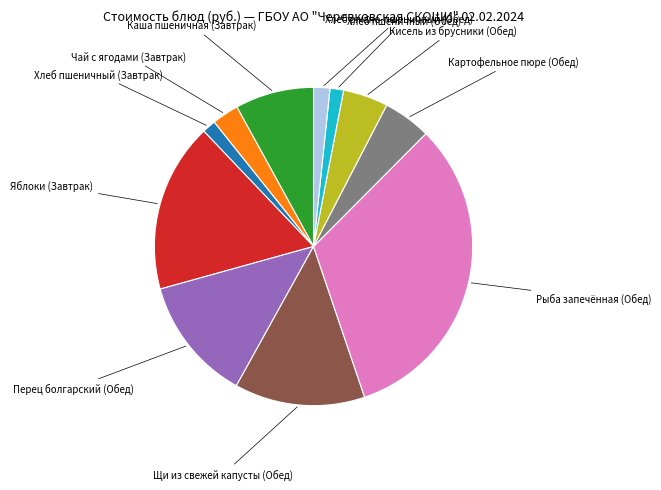

Is there a majority slice in this chart?

No